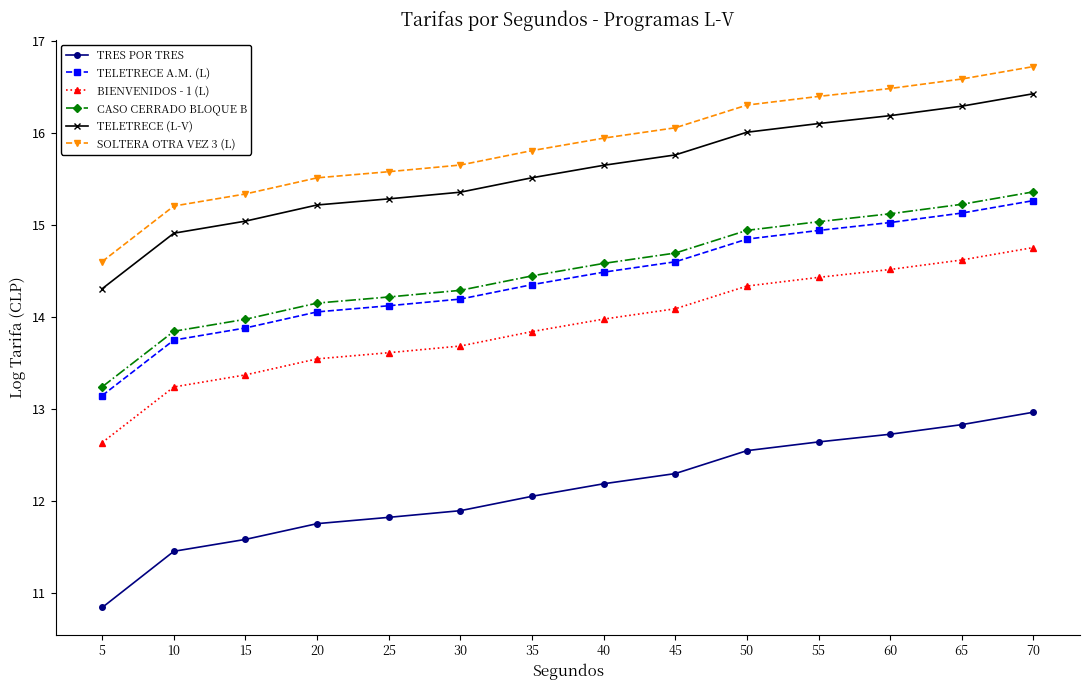

What is the smallest value displayed?

10.8